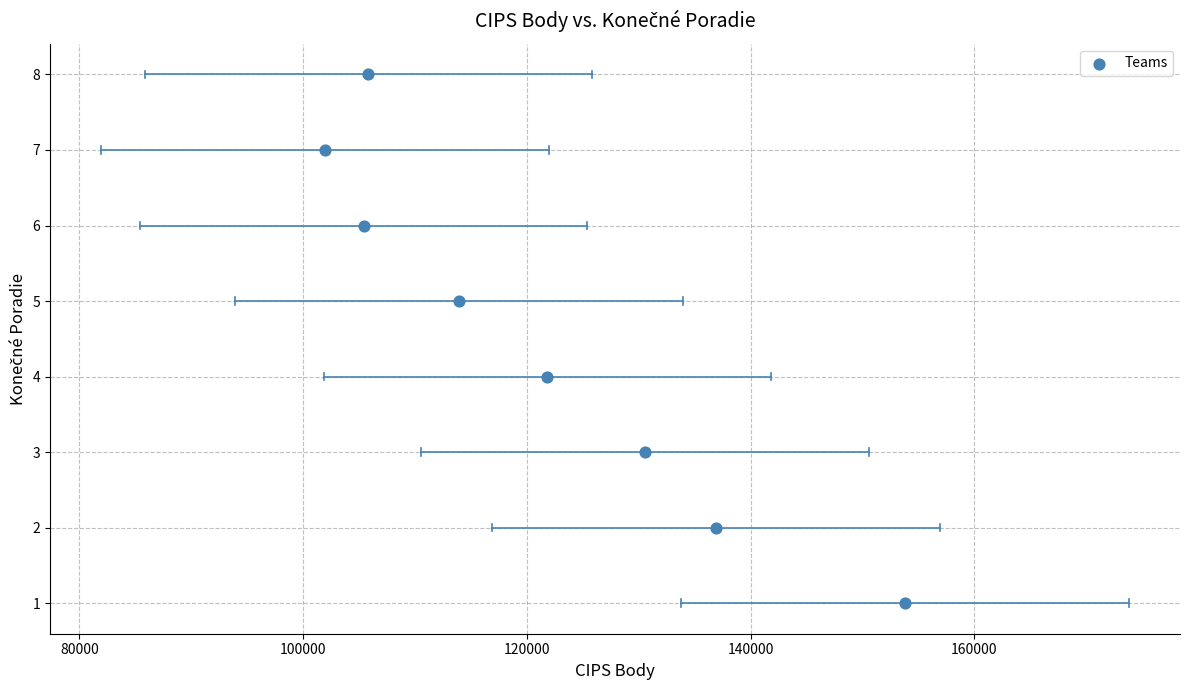

What is the range of X values (max minus min)?

51830